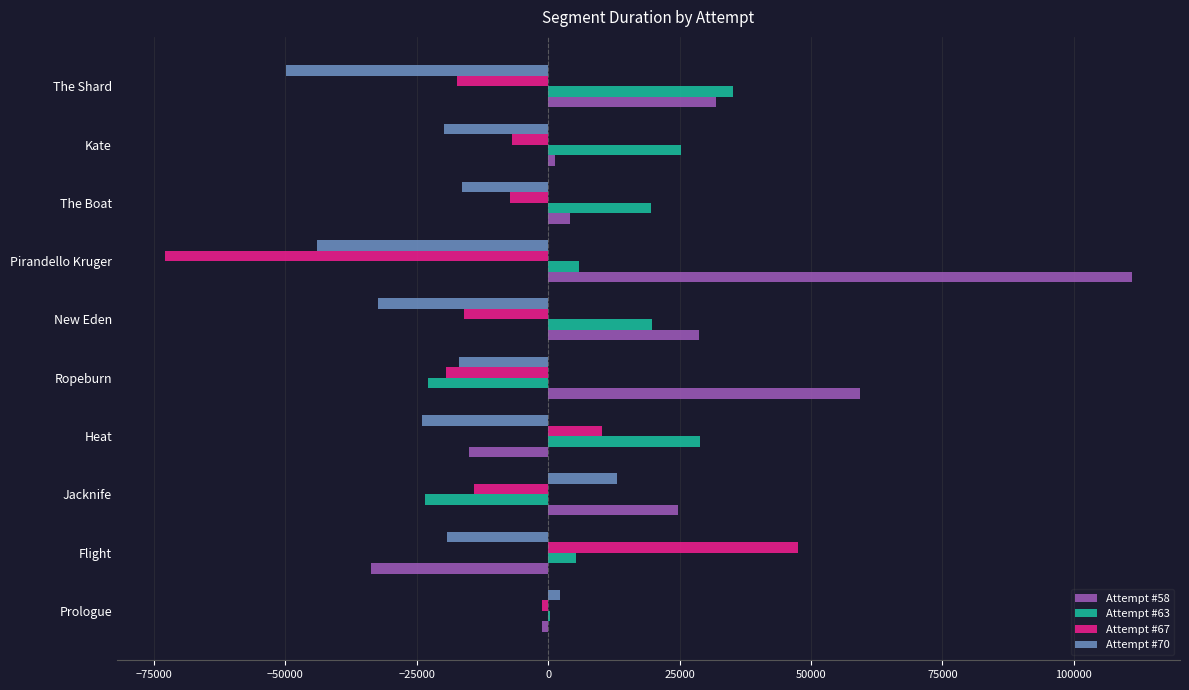

What is the sum of the Attempt #70 values at The Boat and Flight?

-35616.2